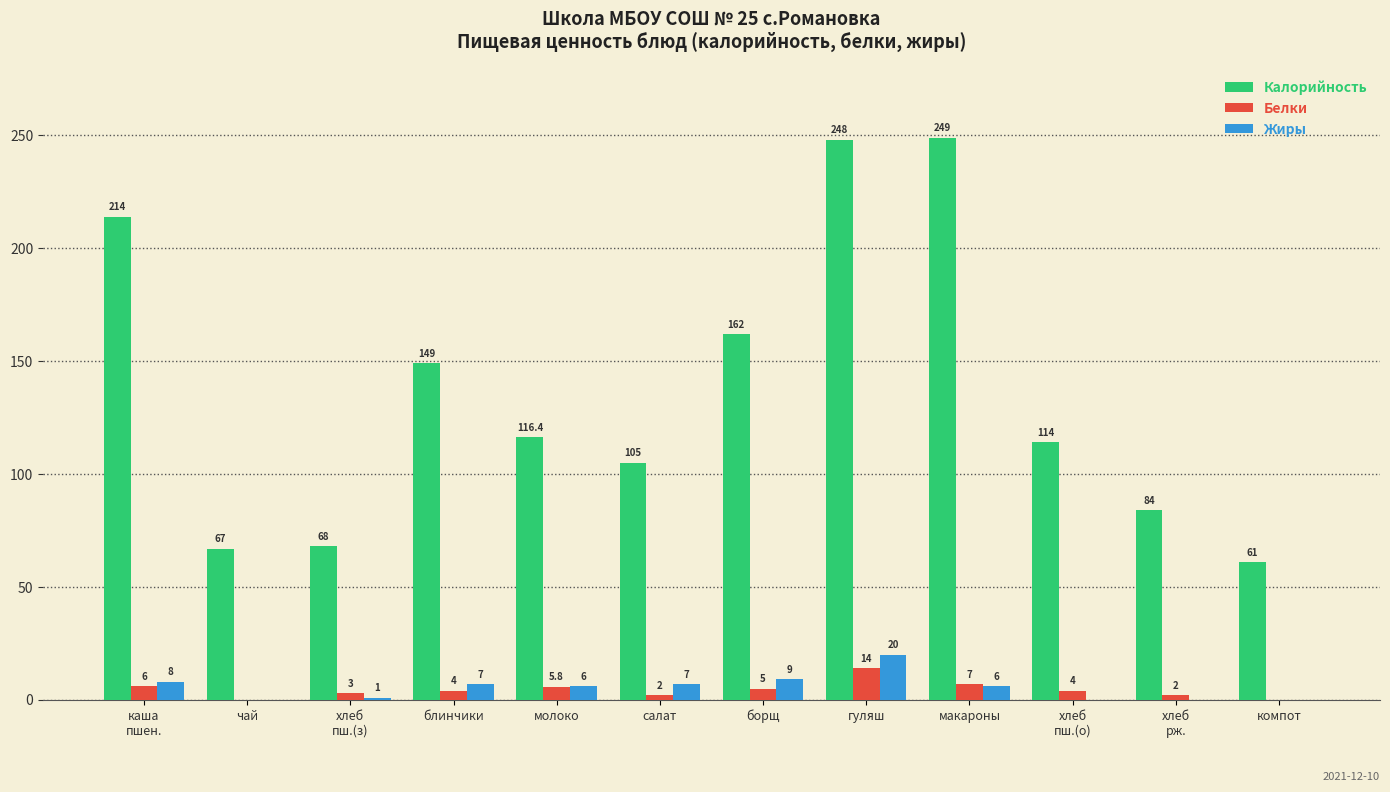

What is the total value across all series at хлеб
рж.?

86.0